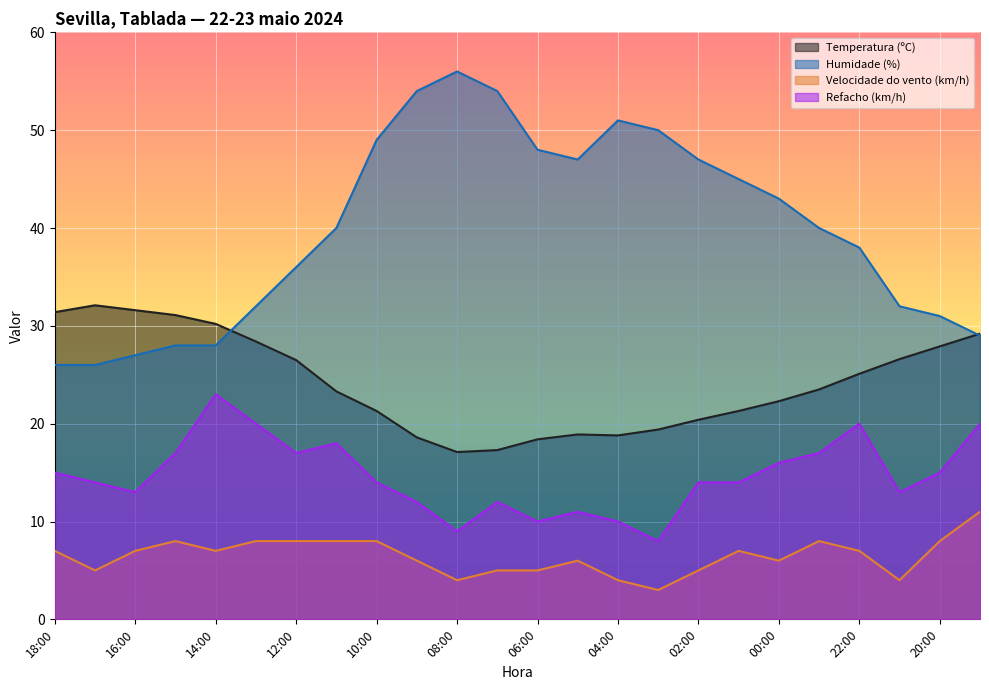

What is the difference between the Refacho (km/h) values at 11:00 and 01:00?

4.0